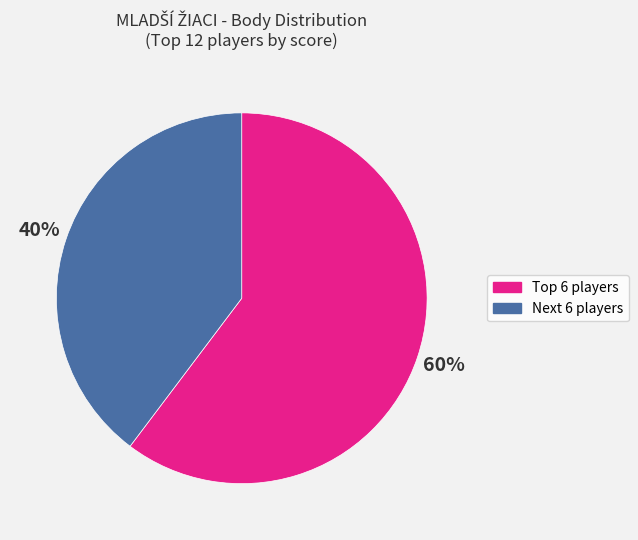

Does any single category account for the majority?

Yes